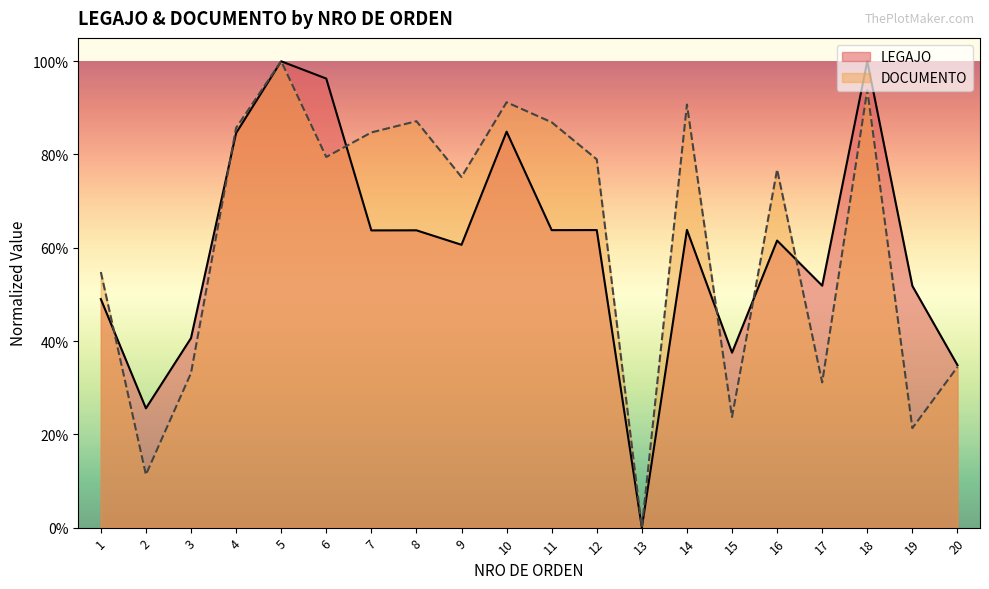

How many interior local valleys does the DOCUMENTO series have?

7